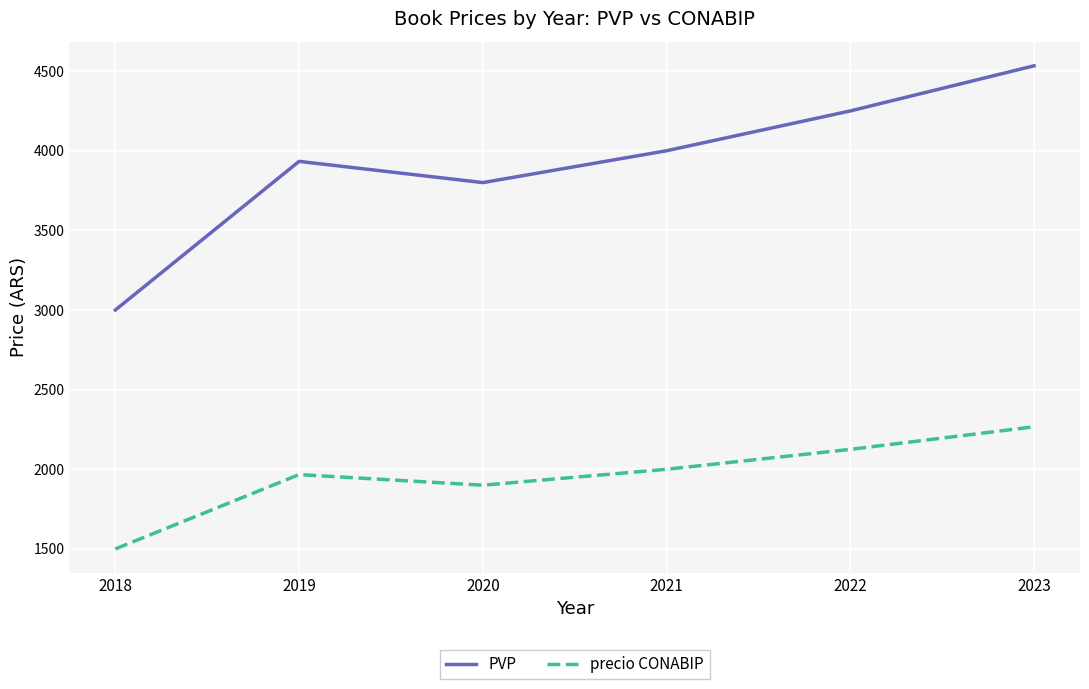

In precio CONABIP, how many points are lower than both neighbors (excluding endpoints)?

1